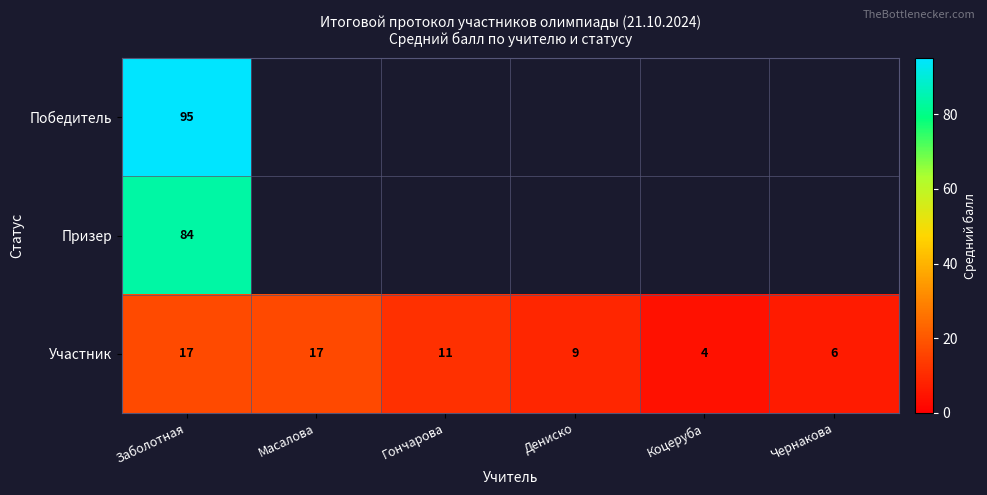

The value of Участник at Чернакова is 6. True or false?

True